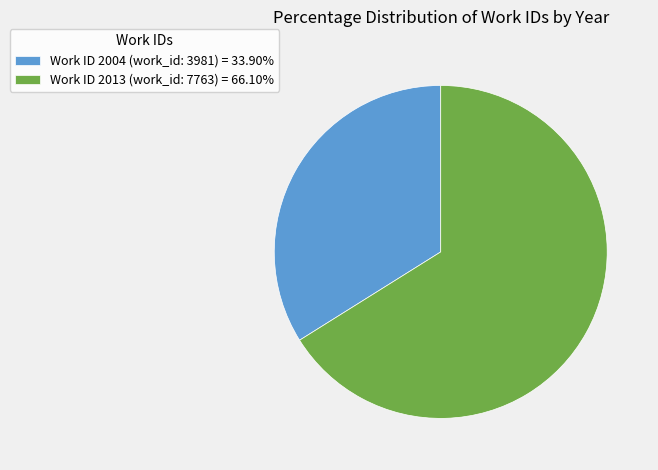

Approximately how many times larger is the value at Work ID 2004 (work_id: 3981) = 33.90% compared to Work ID 2013 (work_id: 7763) = 66.10%?

0.5